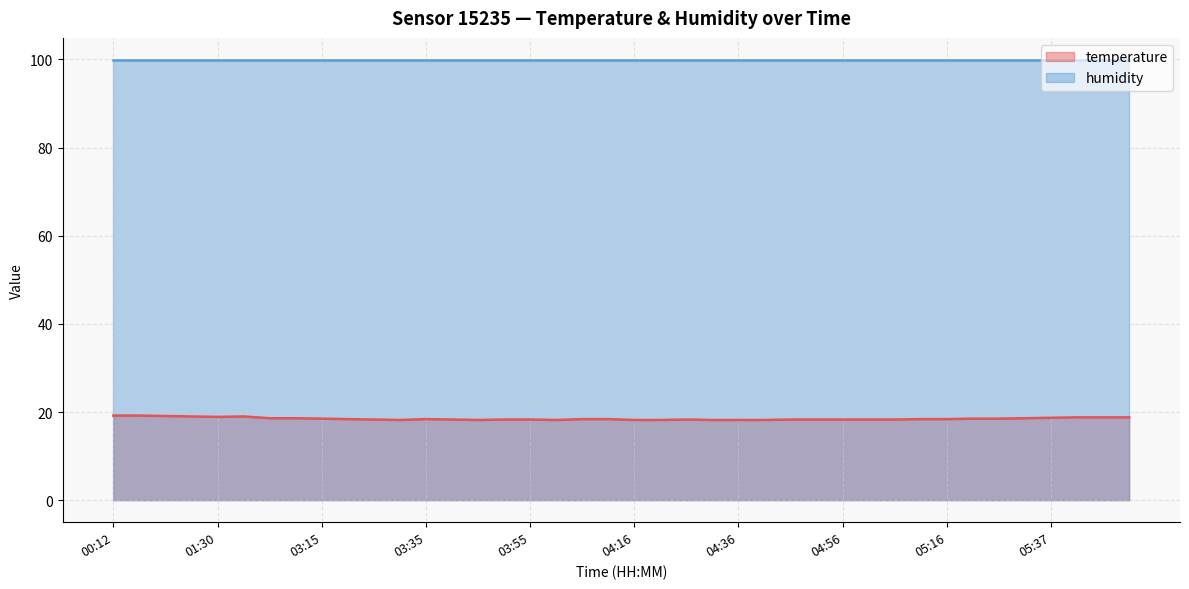

What is the ratio of the value at 01:30 to the value at 05:21?

1.0